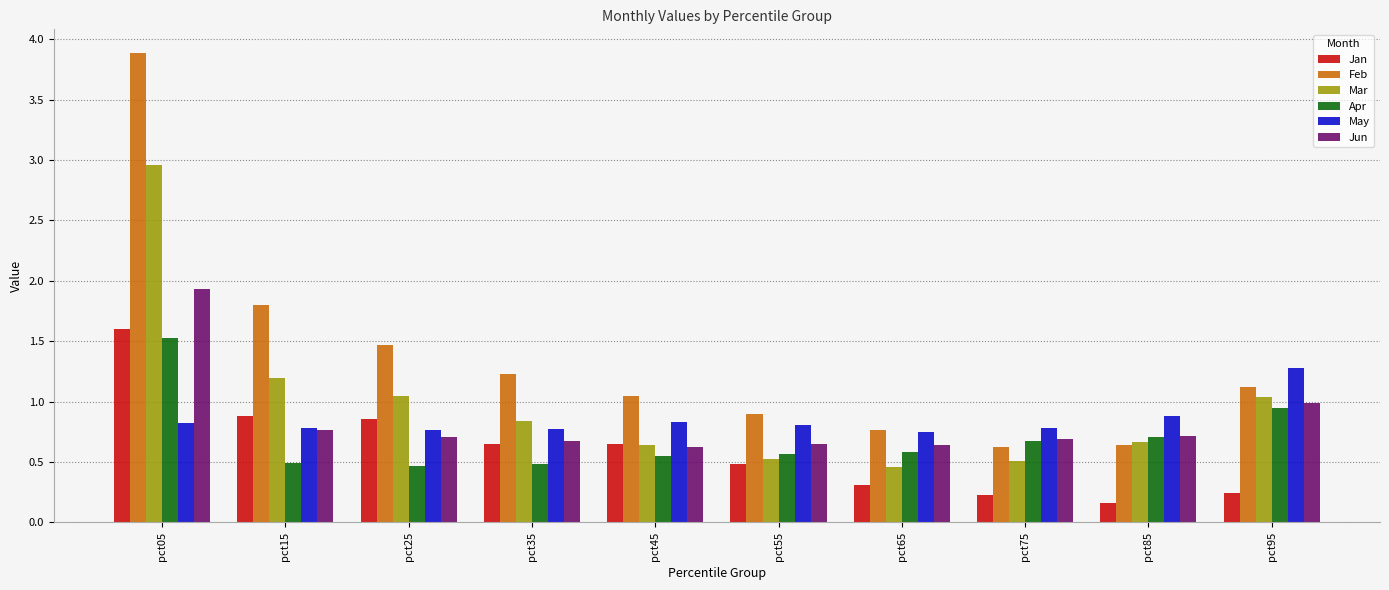

Which series has the largest range (max minus min)?

Feb